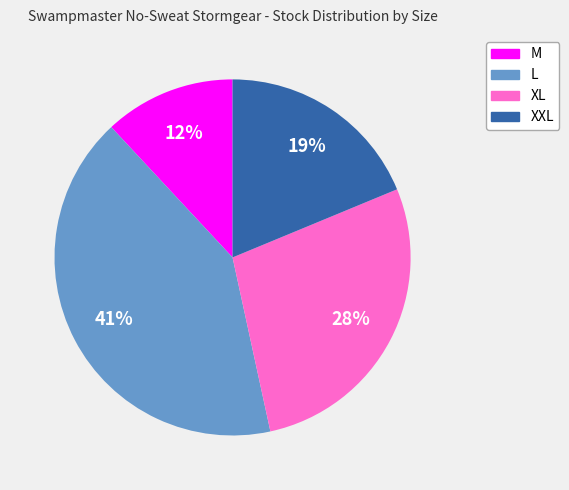

Do XXL and XL together represent more than half of the pie?

No